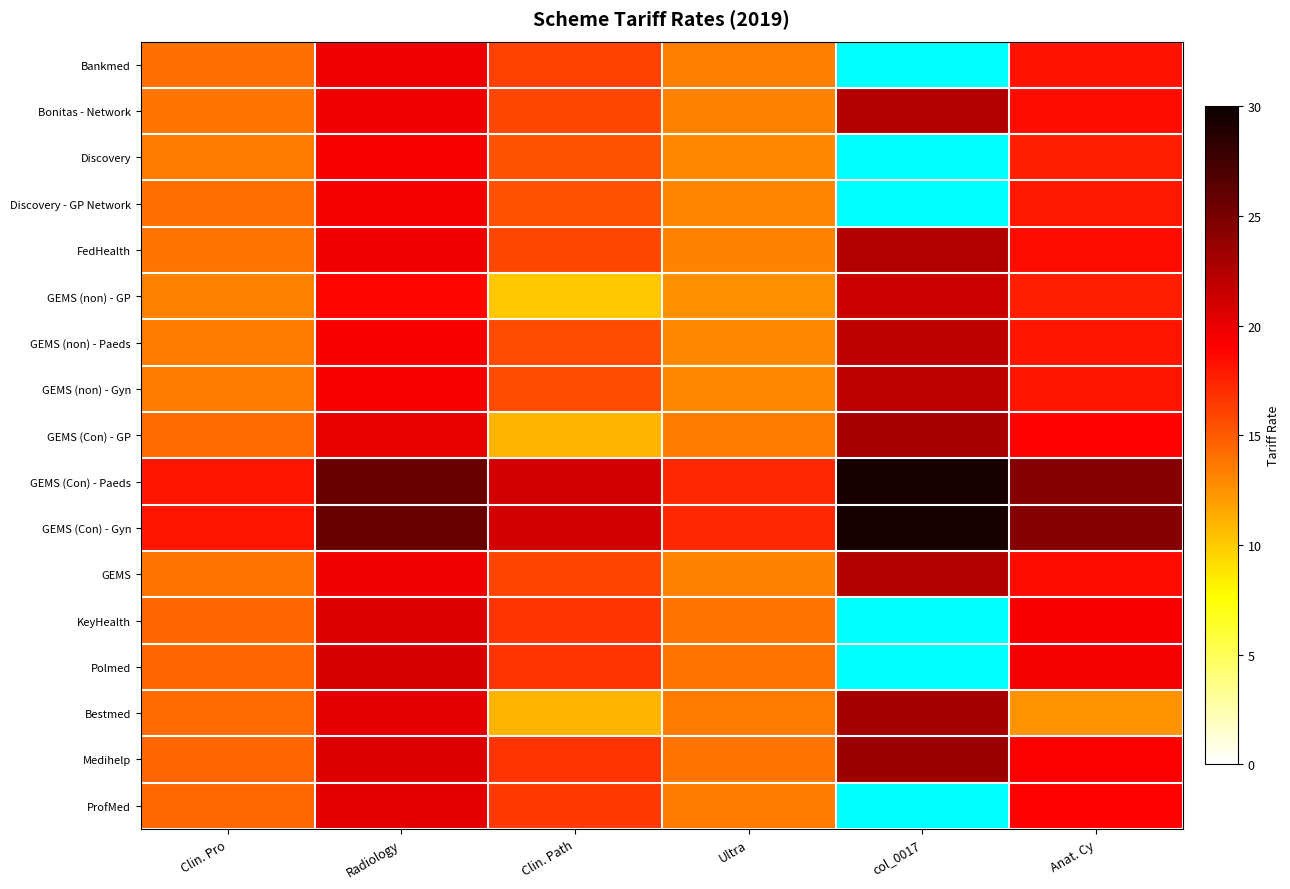

How many values in the Discovery series exceed 19?

1